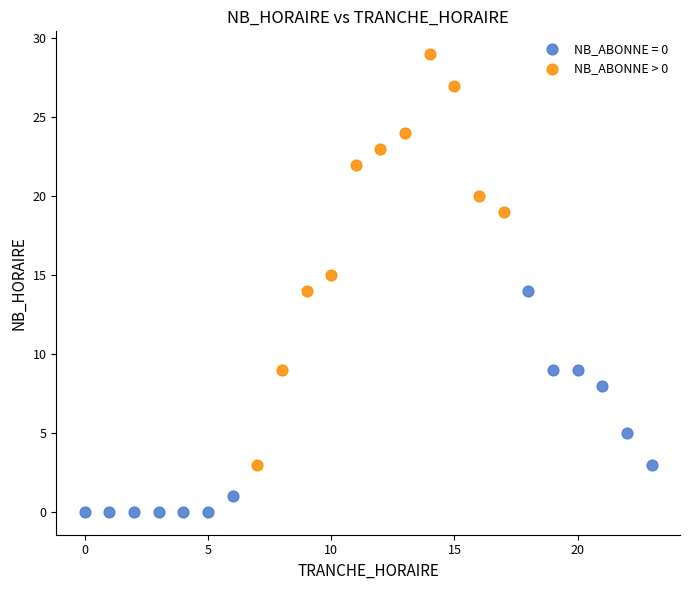

Which series has the largest Y range (max minus min)?

NB_ABONNE > 0